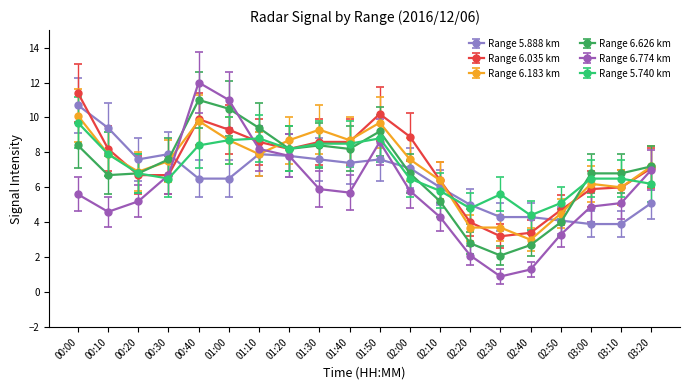

Is it true that Range 6.774 km equals 4.3 at 02:10?

True